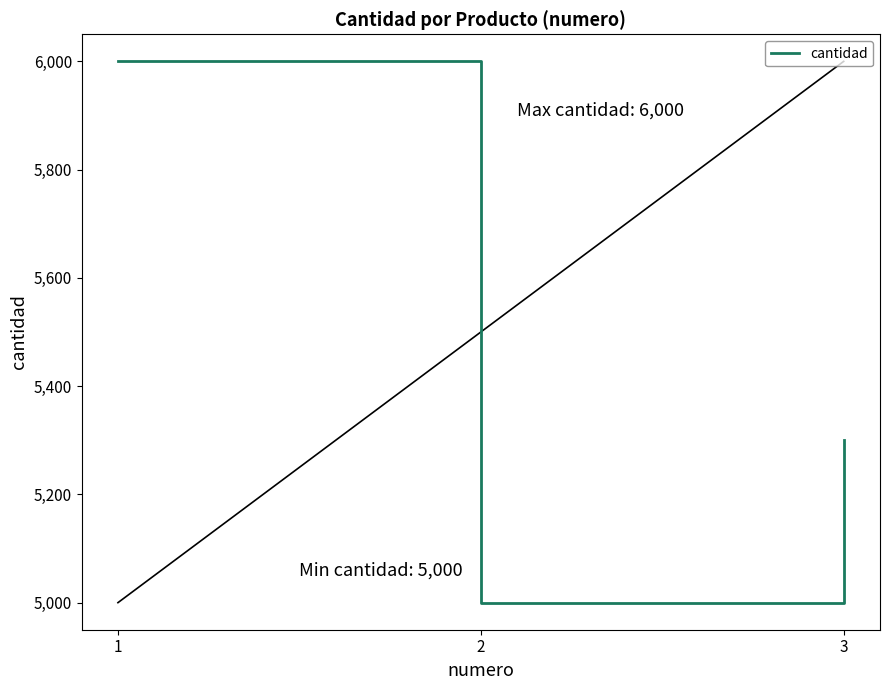

At which label does the data first exceed 5300?

1